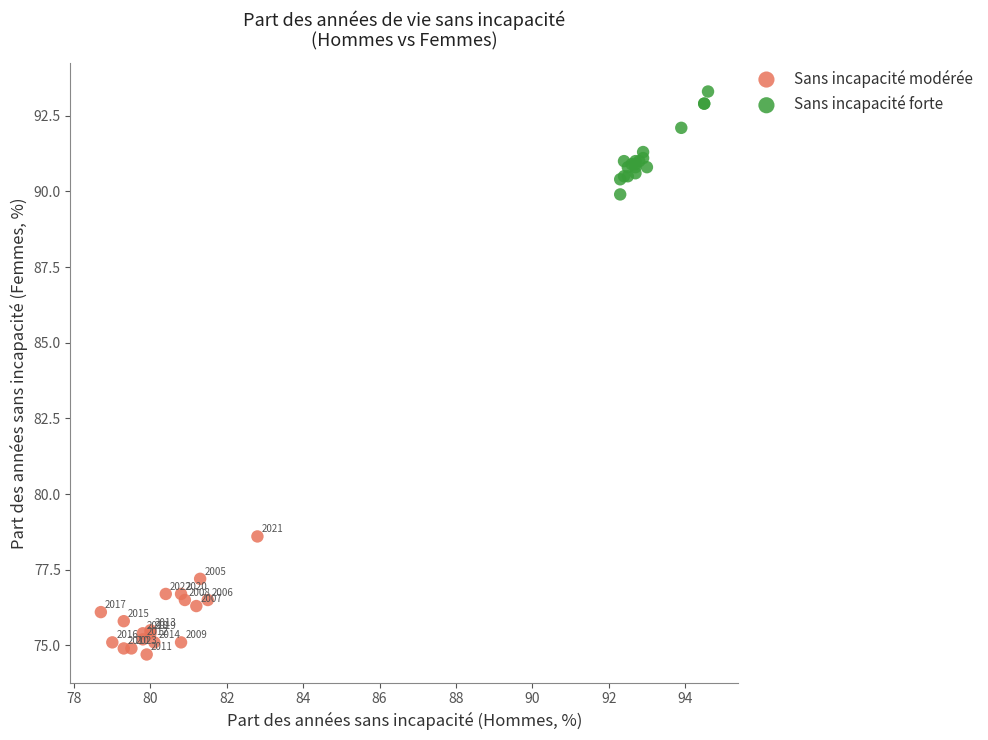

Which series reaches the maximum Y coordinate?

Sans incapacité forte